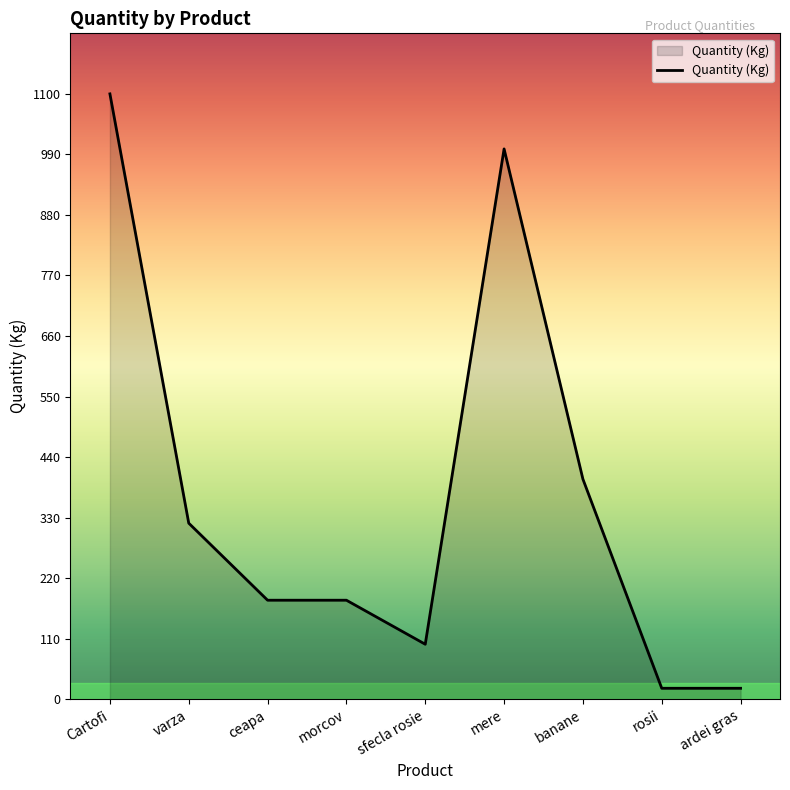

Which category has the highest value across all series?

Cartofi